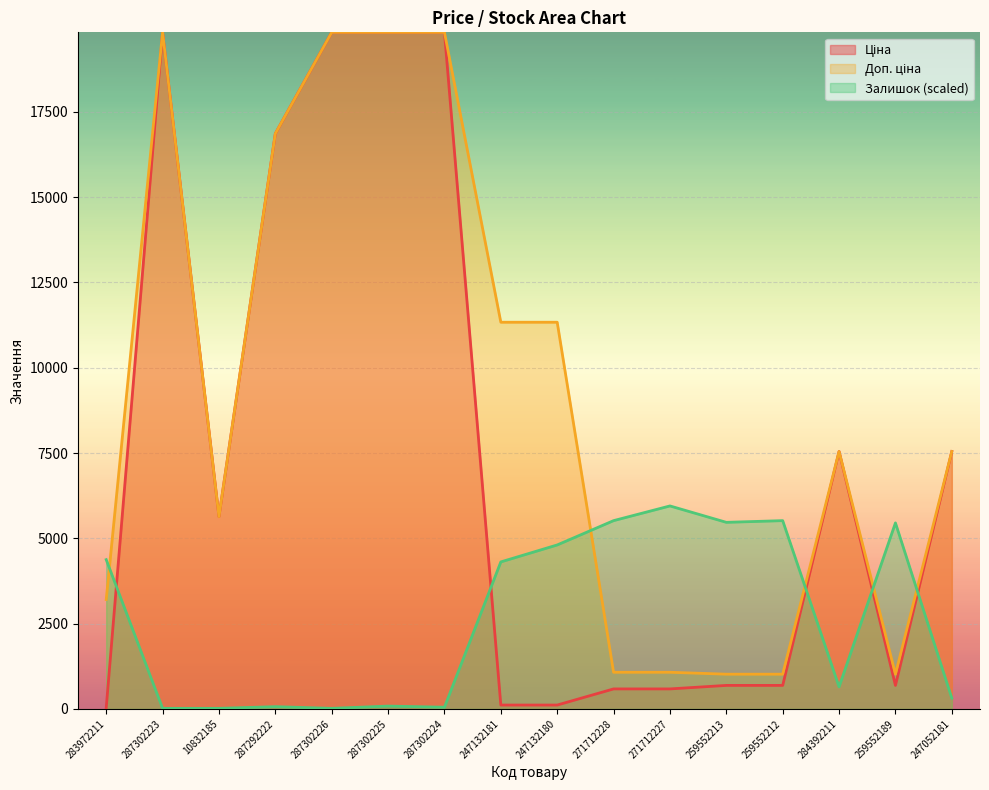

Which series changed the most between 271712228 and 259552213?

Ціна